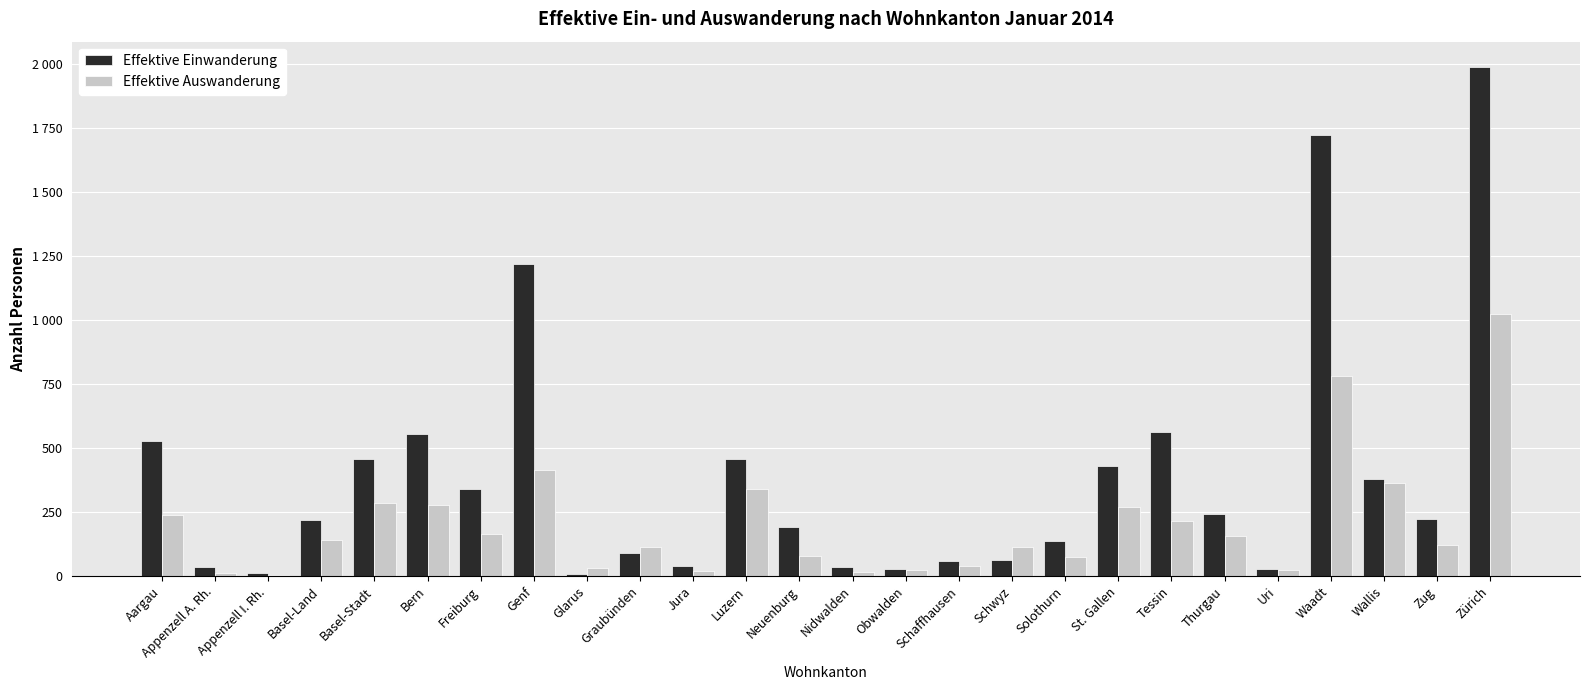

The value of Effektive Einwanderung at Wallis is 100. True or false?

False